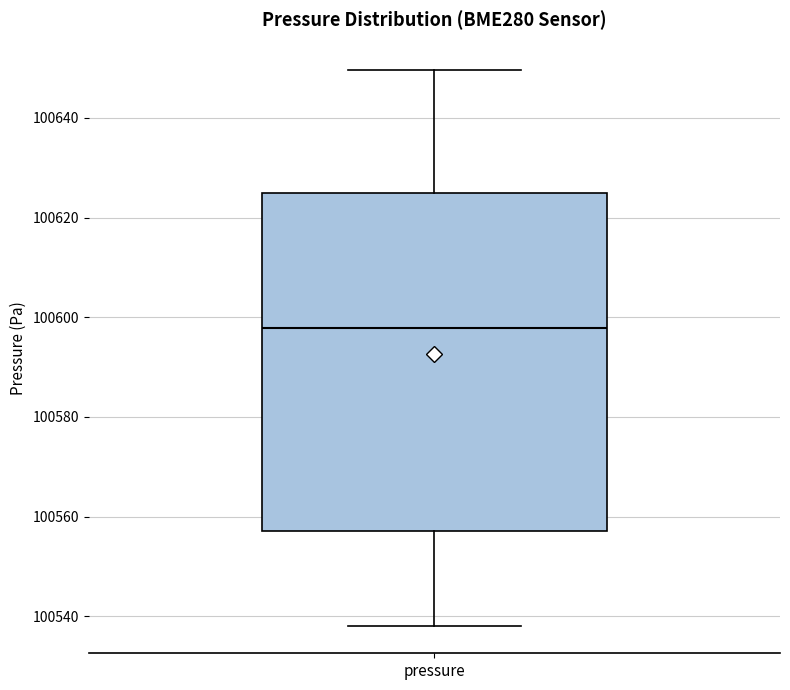

Where does the median line of the box for pressure sit on the y-axis? The values are not printed on the chart, so give them approximately, as read against the axis.

100598